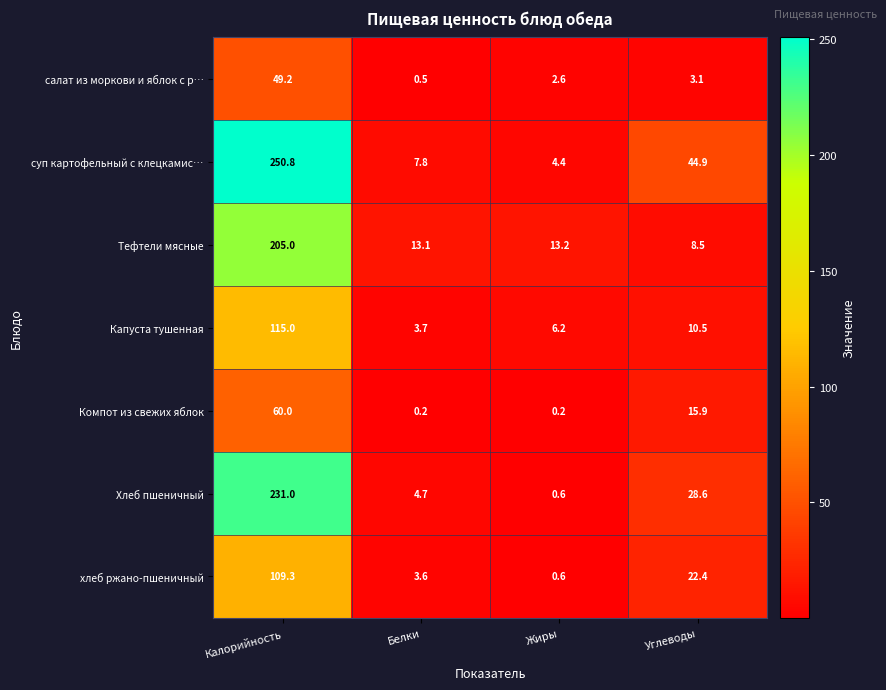

Rank the series at Белки from lowest to highest value.

Компот из свежих яблок, салат из моркови и яблок с р…, хлеб ржано-пшеничный, Капуста тушенная, Хлеб пшеничный, суп картофельный с клецкамис…, Тефтели мясные